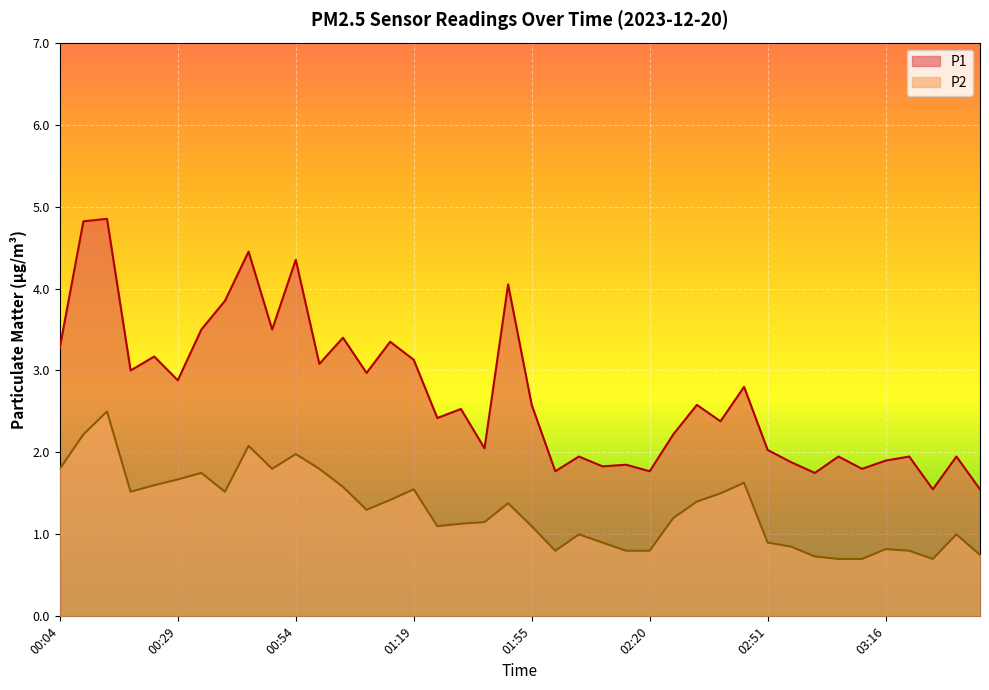

The value of P2 at 00:44 is 2.1. True or false?

True